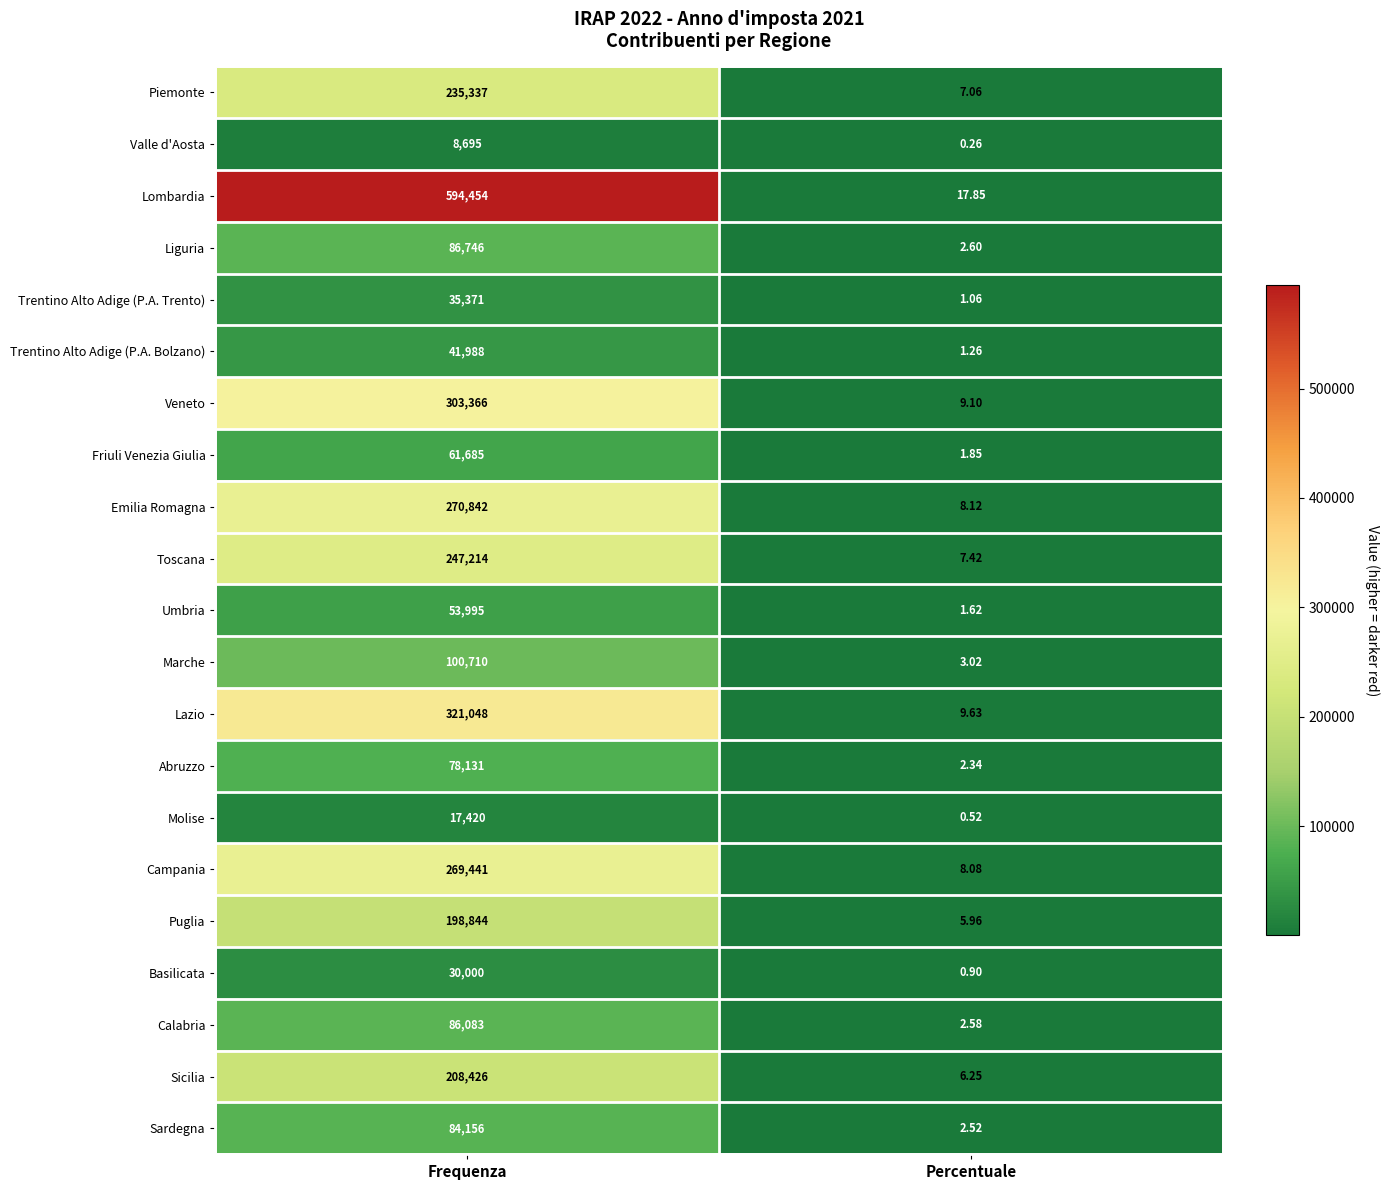

List the series in order of their peak value, highest first.

Lombardia, Lazio, Veneto, Emilia Romagna, Campania, Toscana, Piemonte, Sicilia, Puglia, Marche, Liguria, Calabria, Sardegna, Abruzzo, Friuli Venezia Giulia, Umbria, Trentino Alto Adige (P.A. Bolzano), Trentino Alto Adige (P.A. Trento), Basilicata, Molise, Valle d'Aosta